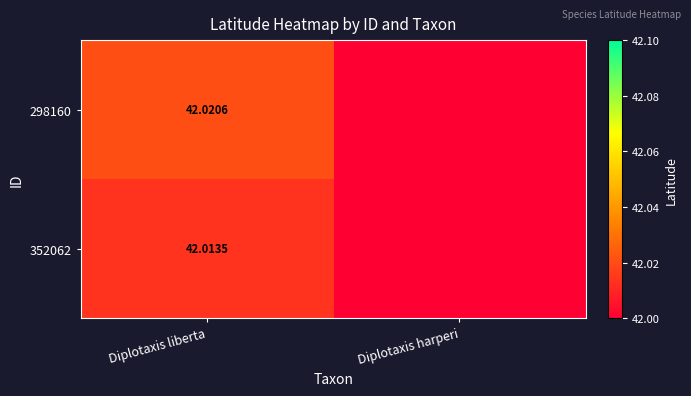

Count the number of categories in the chart.

2